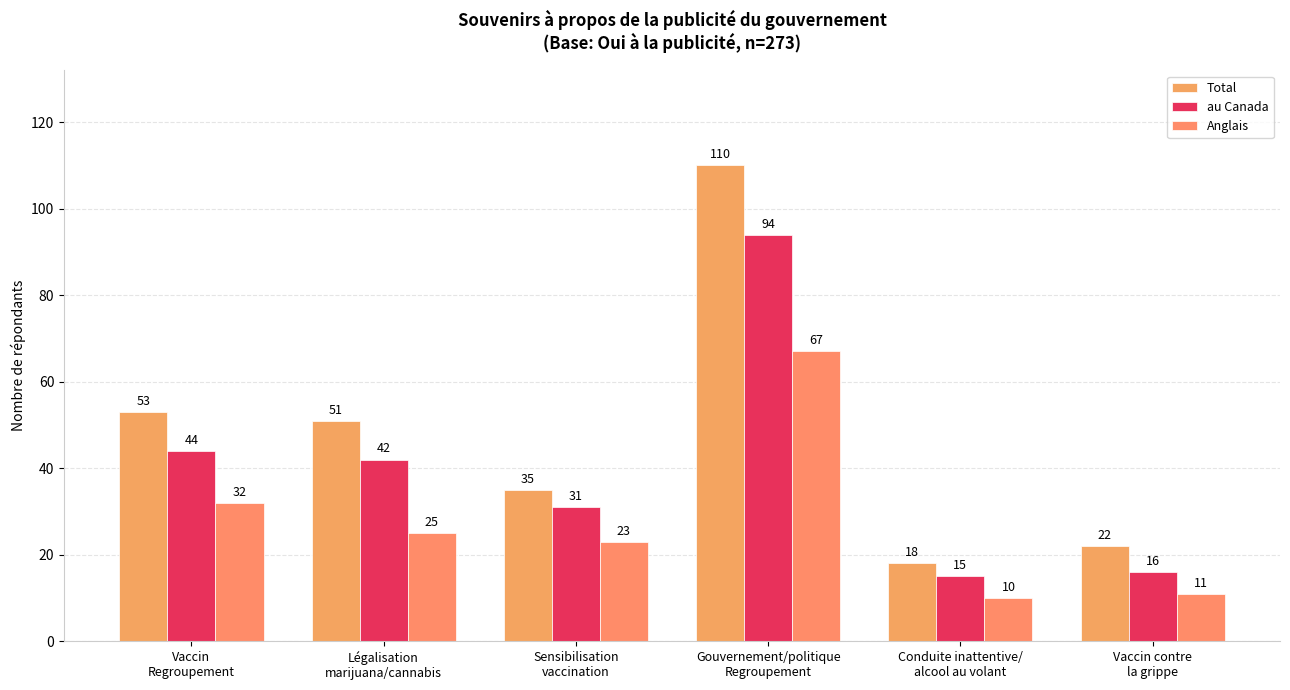

At Vaccin contre
la grippe, list the series in order from largest to smallest.

Total, au Canada, Anglais